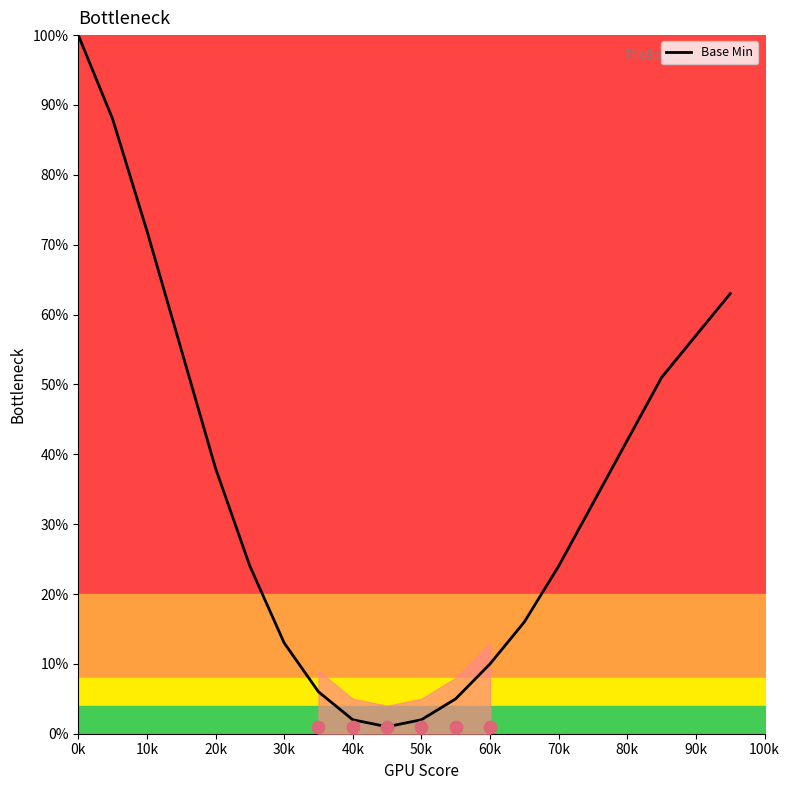

True or false: Base Min has a value of 10 at 60k.

True